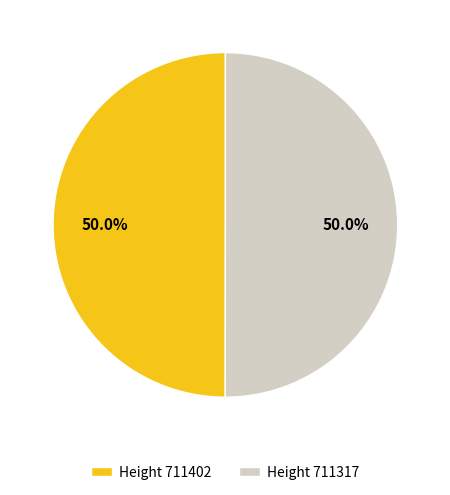

What percentage is NOT represented by Height 711317?

50.0%